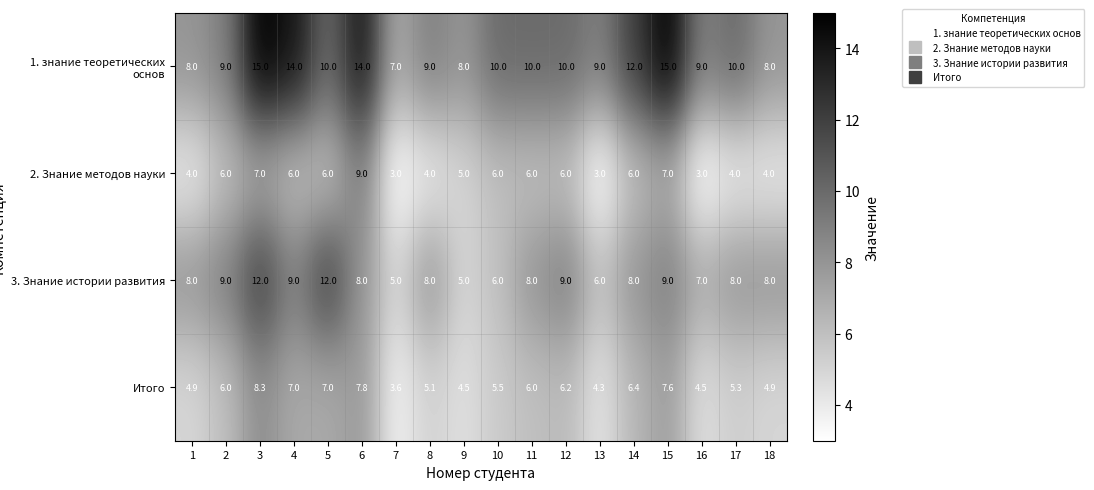

What is the minimum value for 2. Знание методов науки?

3.0